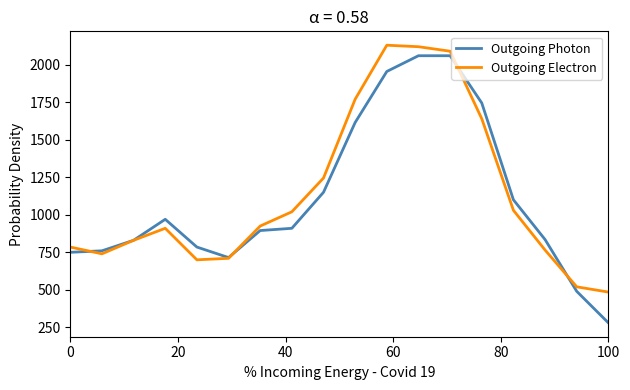

Which series ends up on top after the final intersection of Outgoing Electron and Outgoing Photon?

Outgoing Electron